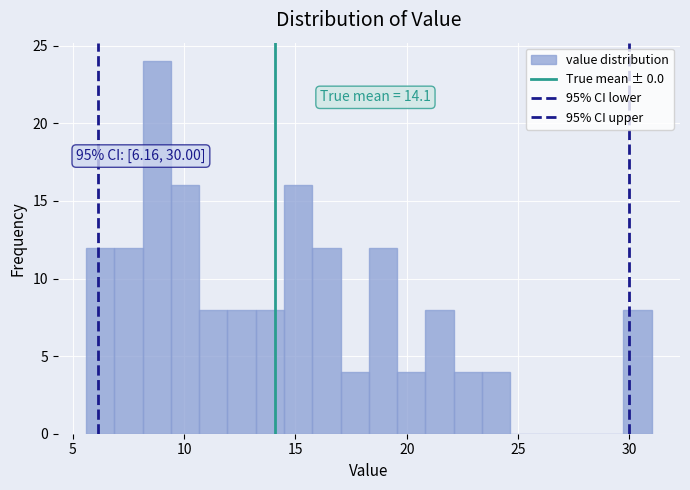

Read against the x-axis, roughly where is the centre of the tallest bar?

9.0